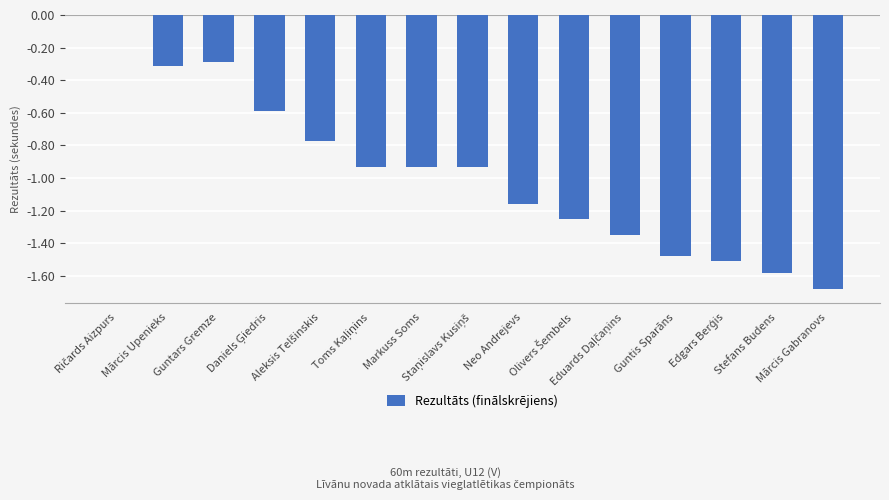

Count the number of categories in the chart.

15